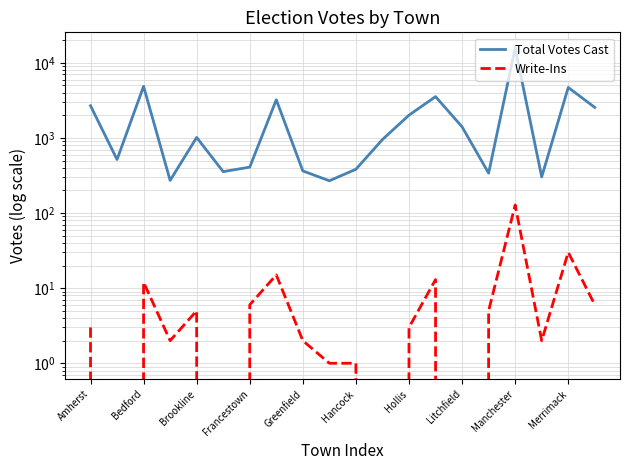

Count the number of categories in the chart.

20